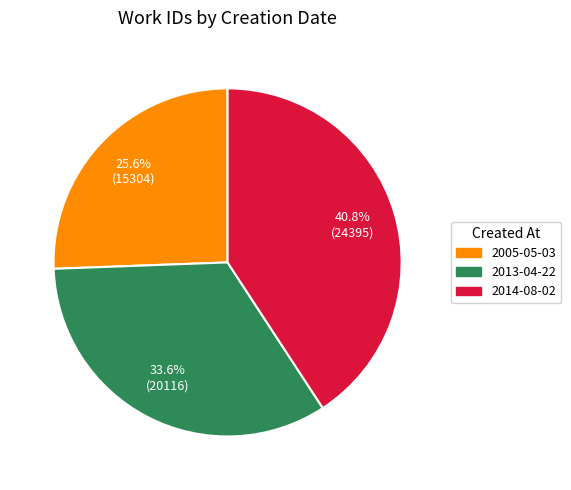

What is the largest slice in the pie chart?

2014-08-02